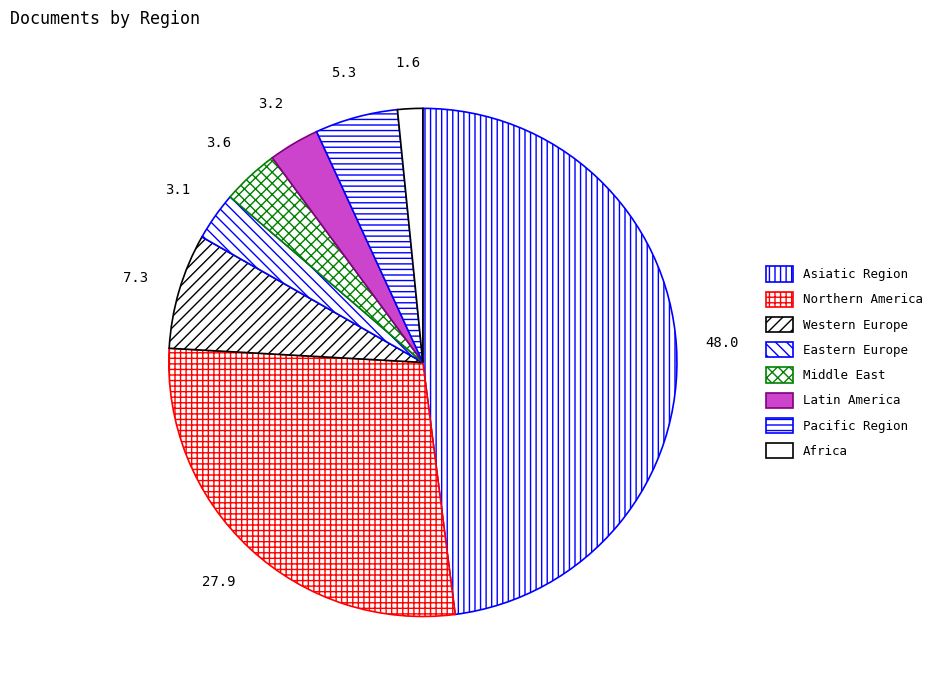

True or false: Pacific Region accounts for 5% of the total.

True